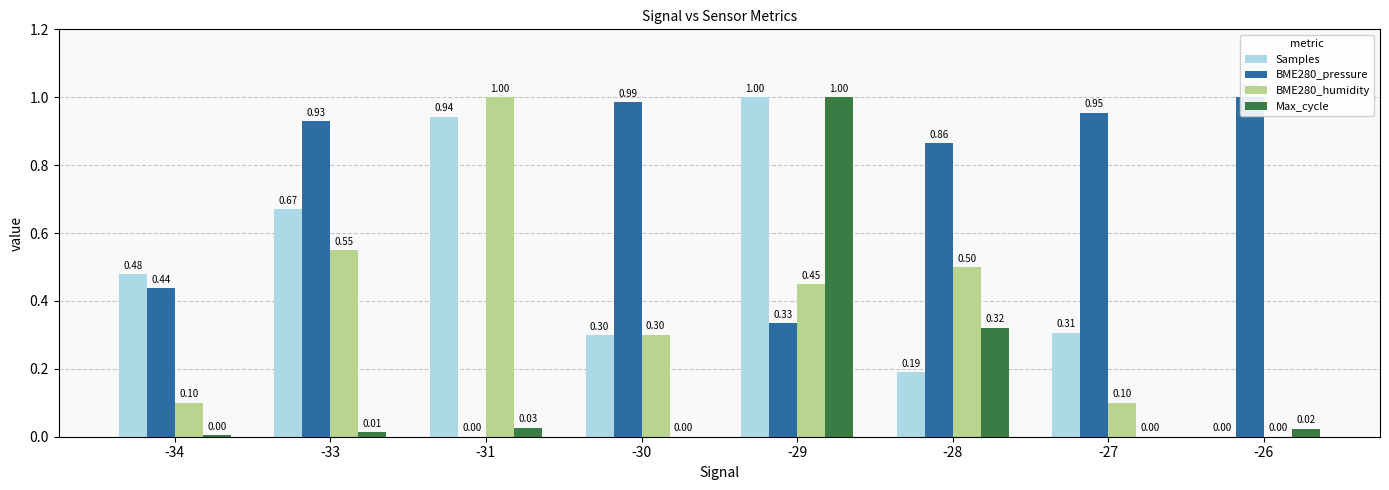

What is the difference between the Samples values at -27 and -33?

0.4